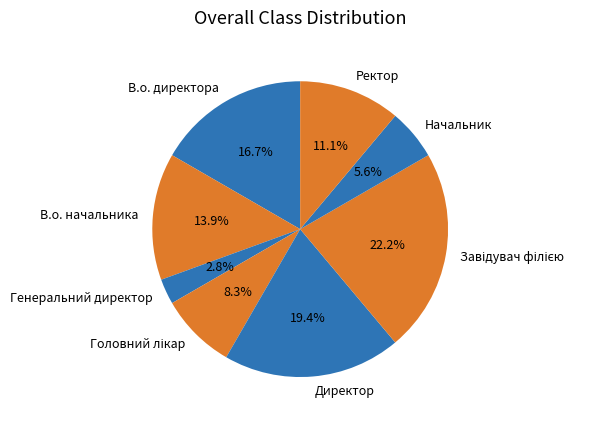

Is it true that В.о. директора is 4% of the pie?

False